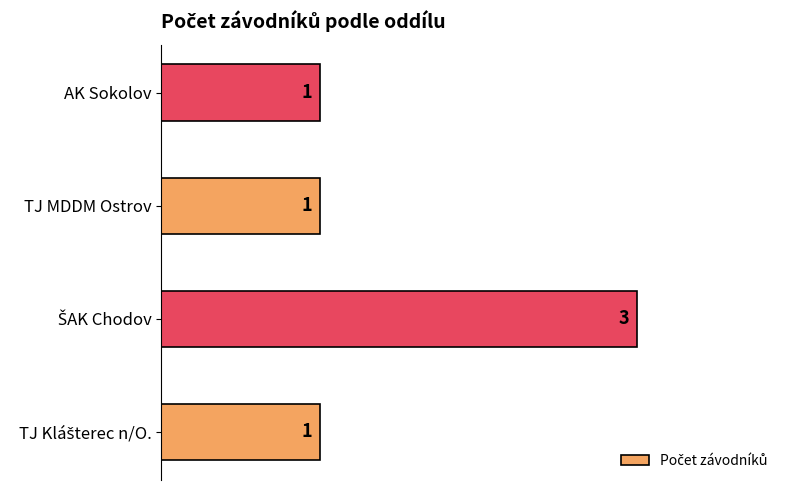

Is it true that the value at TJ MDDM Ostrov is 1?

True